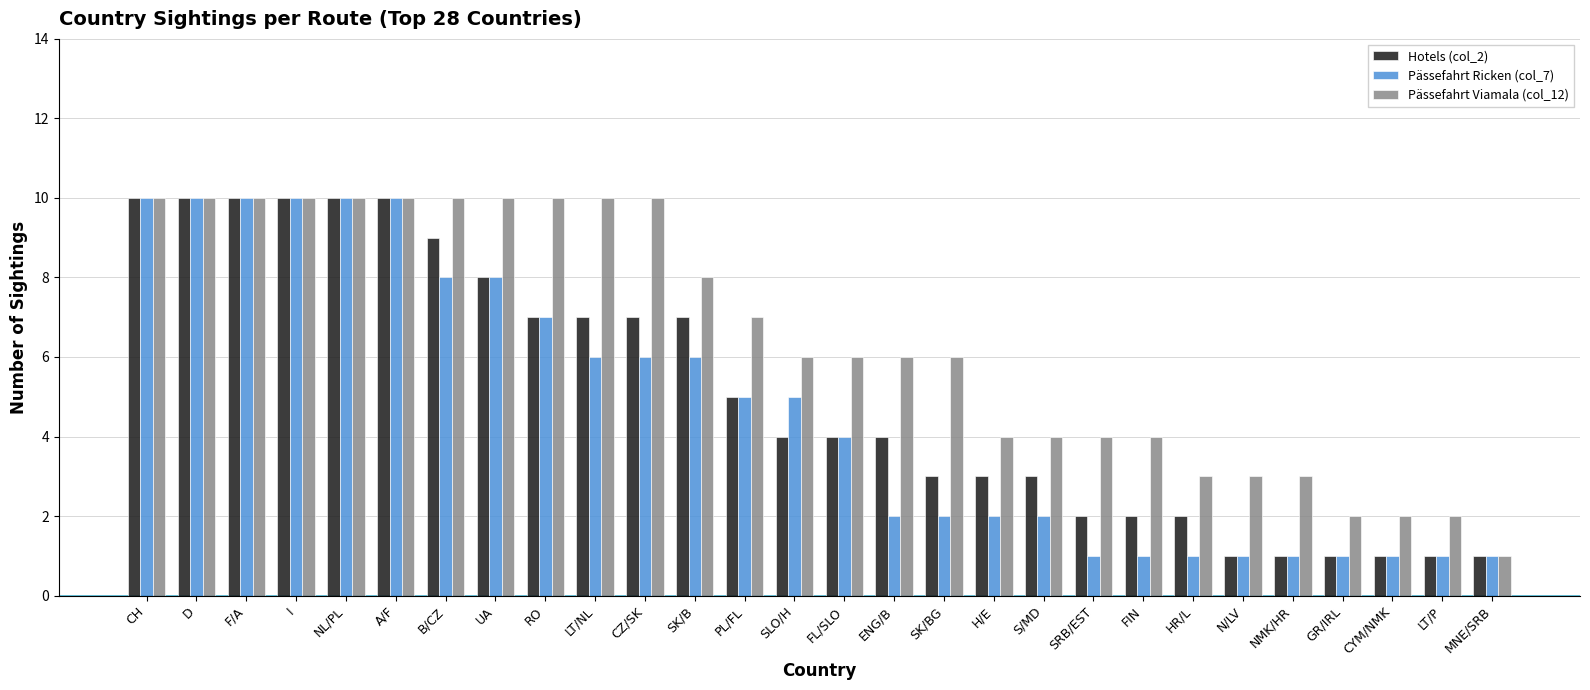

The value of Hotels (col_2) at H/E is 3. True or false?

True